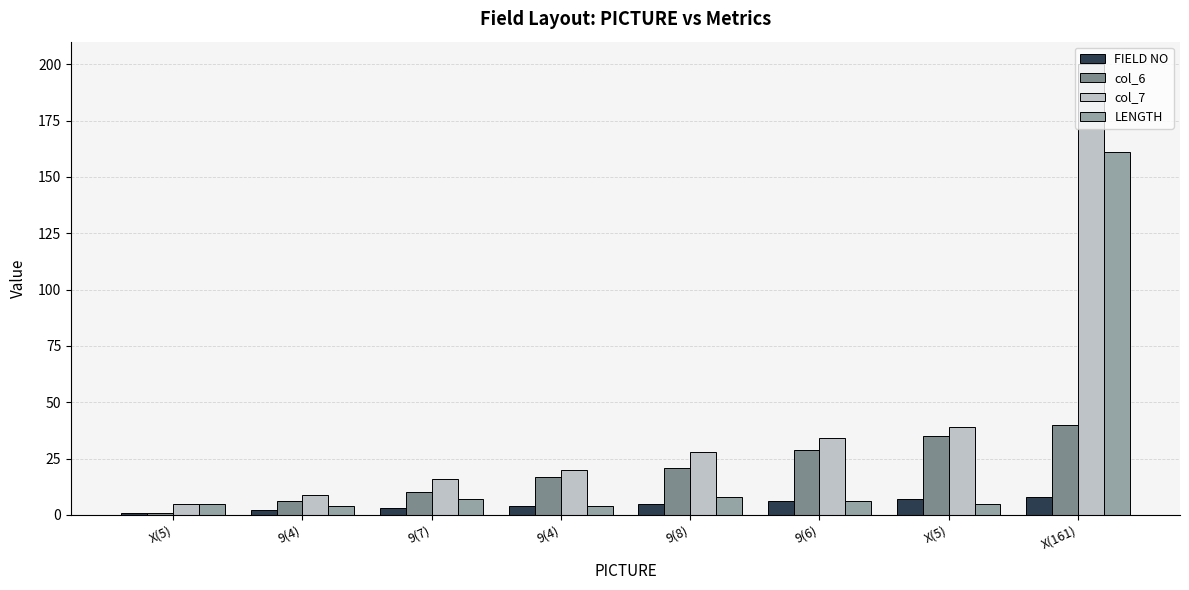

Does the chart contain any negative values?

No